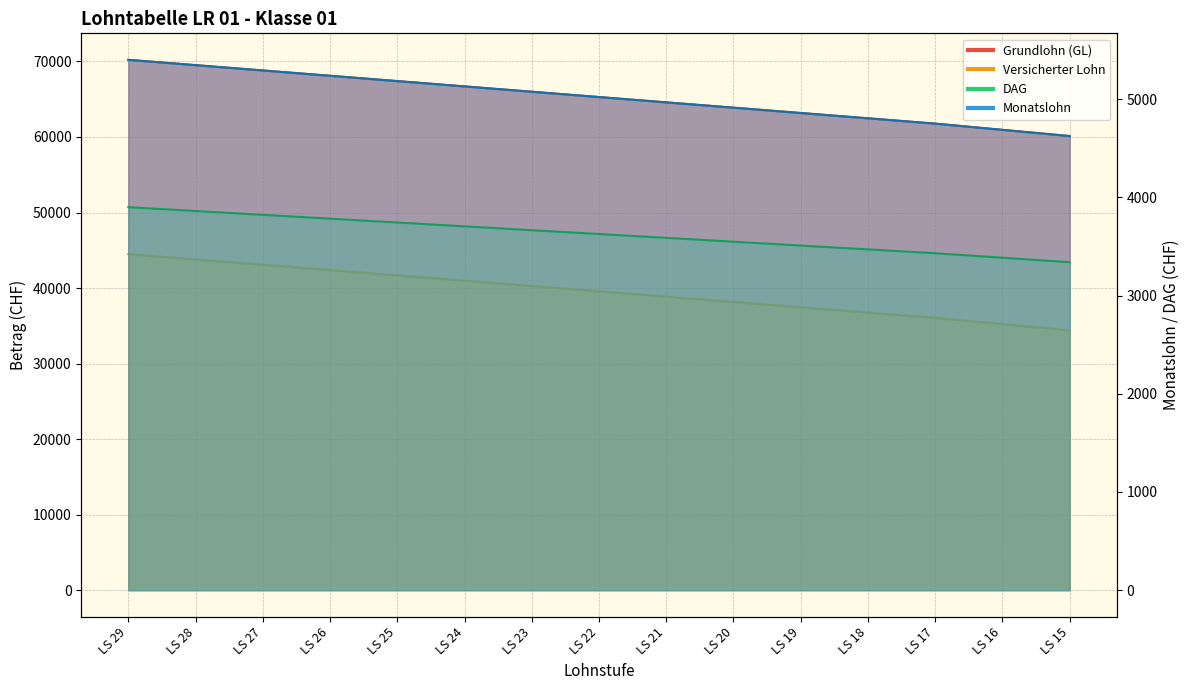

Which category has the highest value in the Grundlohn (GL) series?

LS 29